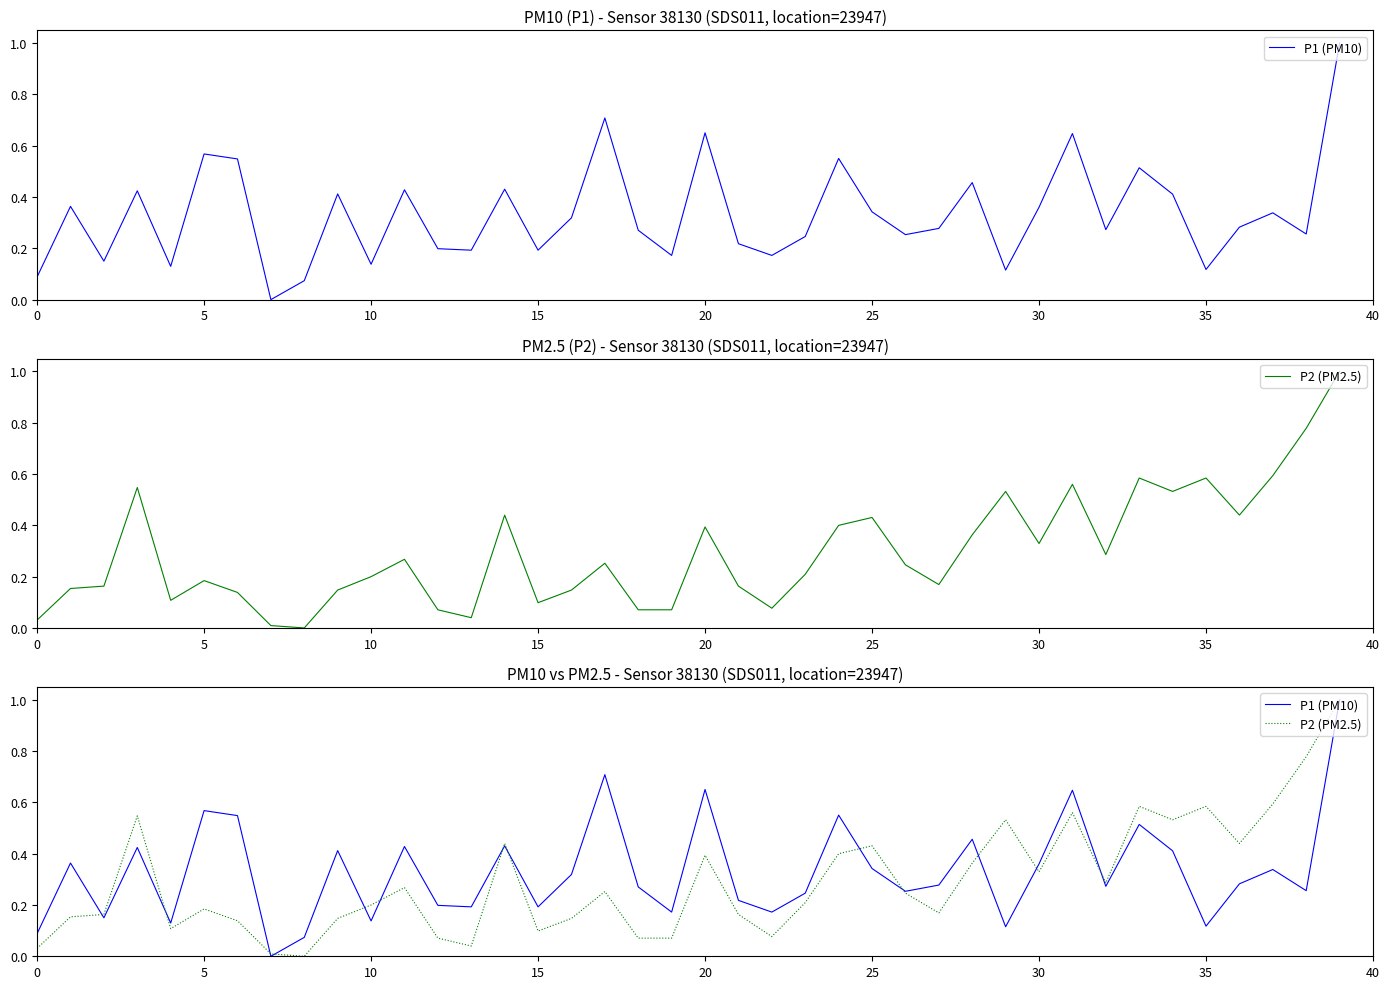

At which category does P1 (PM10) reach its first local peak?

5